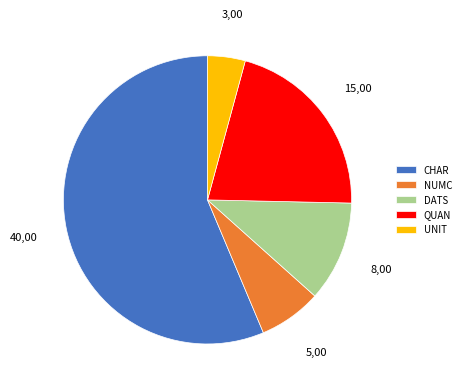

Is it true that DATS is 1% of the pie?

False